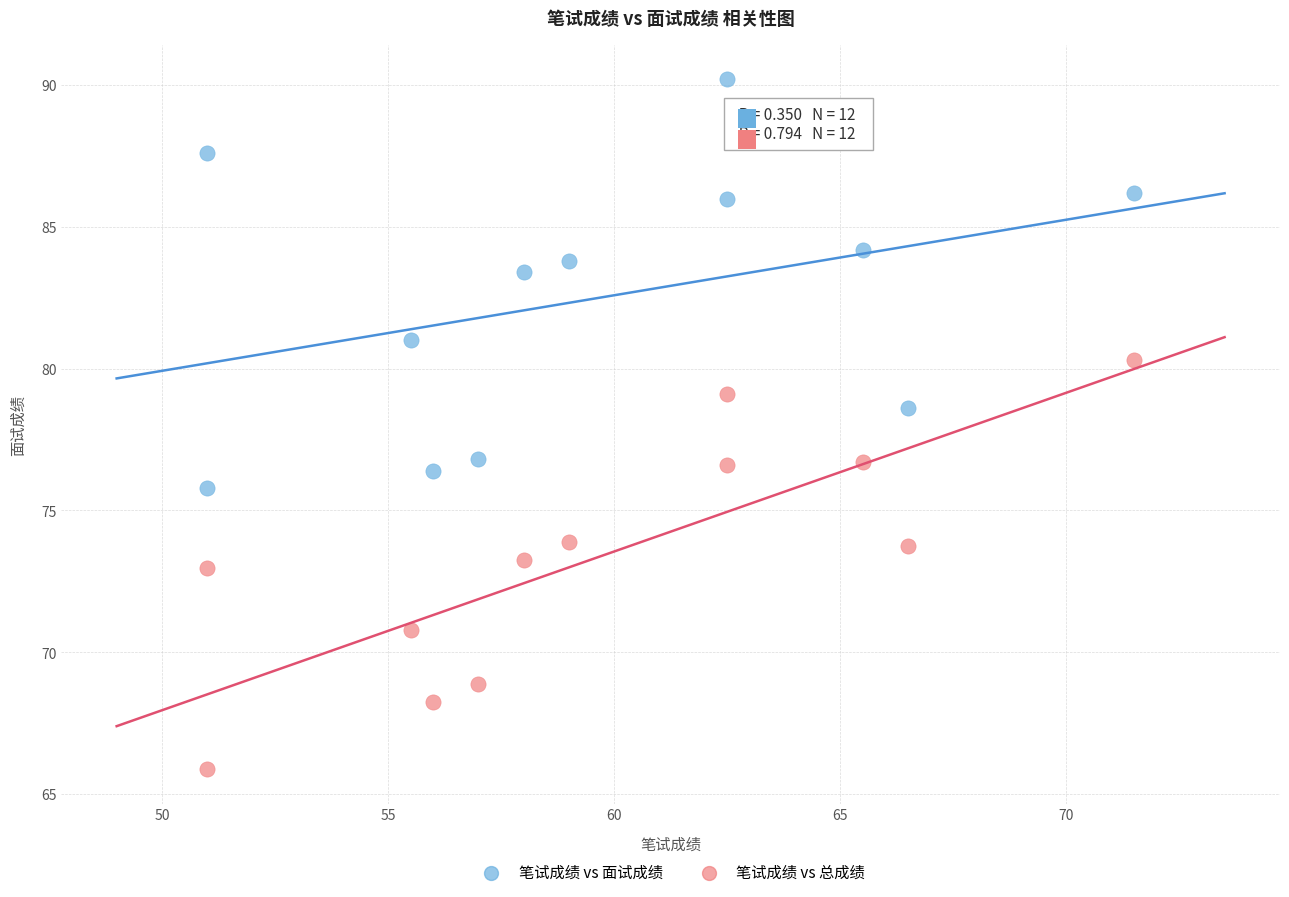

What are all the series names shown in the legend?

笔试成绩 vs 面试成绩, 笔试成绩 vs 总成绩